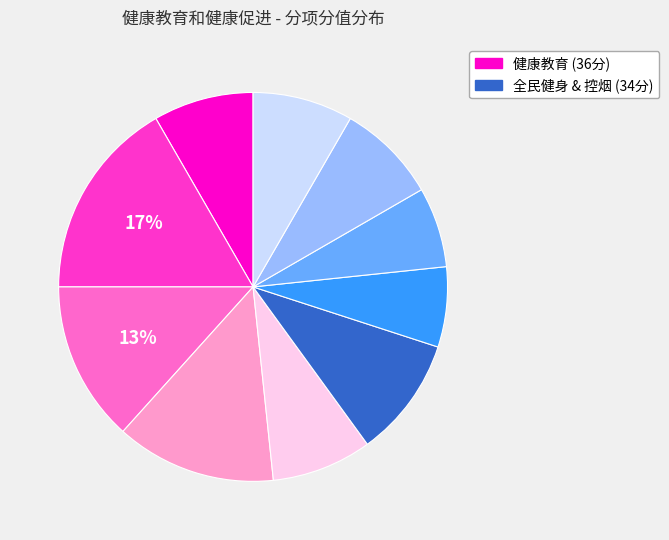

Does any single category account for the majority?

No